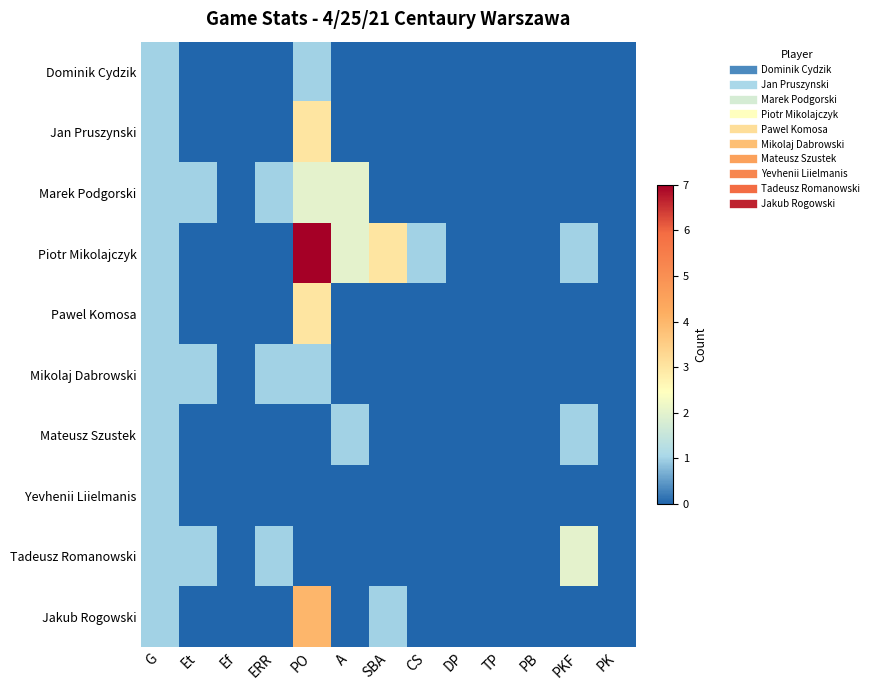

Which label corresponds to the smallest value in the chart?

Et